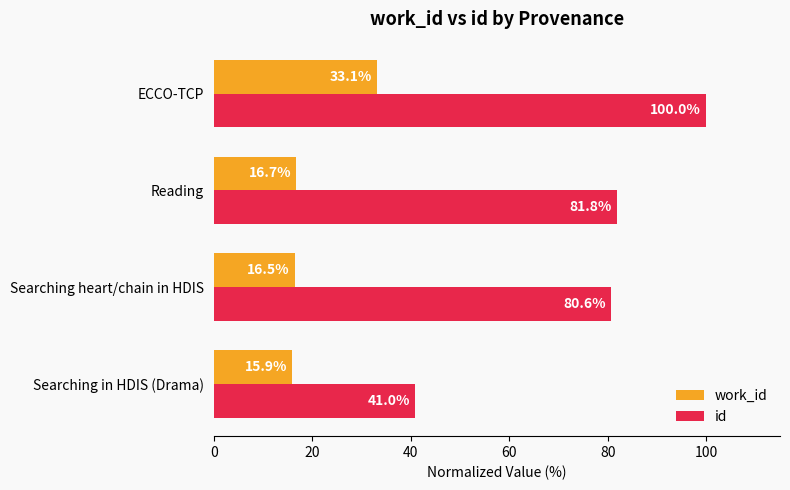

At which category does the chart reach its peak across all series?

ECCO-TCP